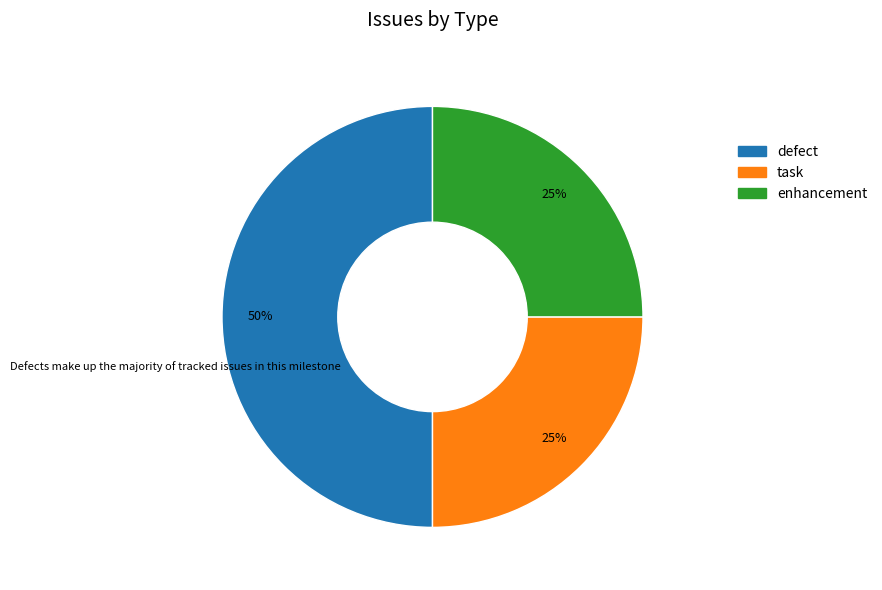

Between task and defect, which is larger?

defect